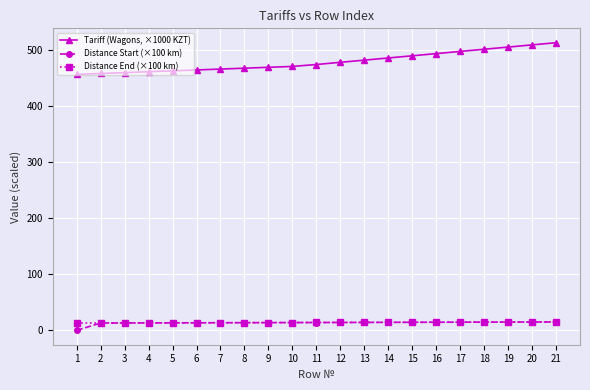

What is the total value across all series at 18?

529.8